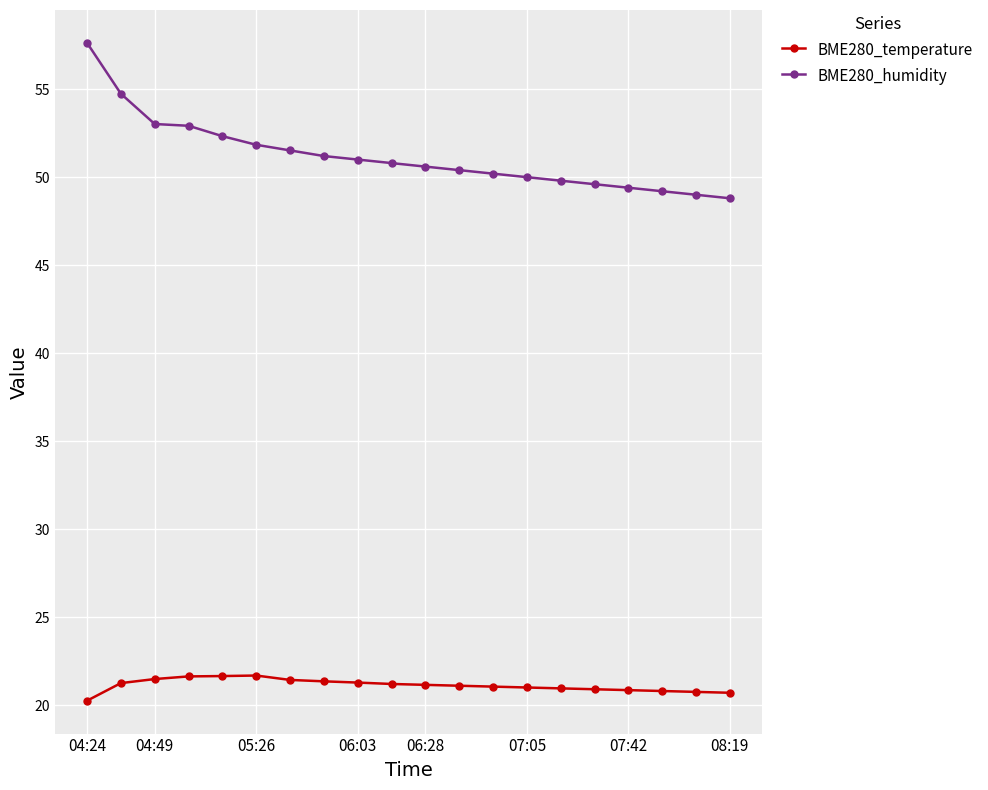

Which series has the largest total across all categories?

BME280_humidity